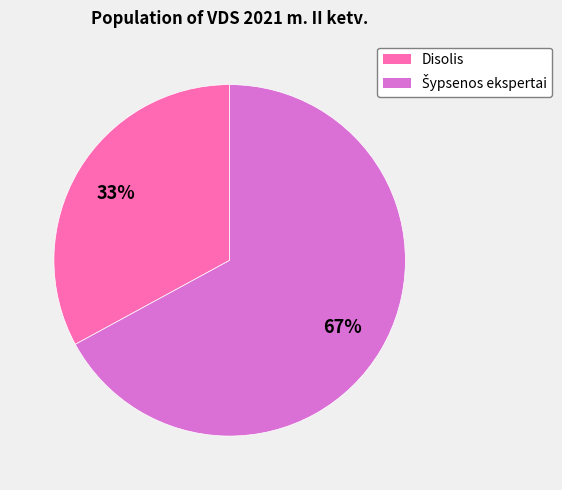

Is Disolis the majority of the pie?

No